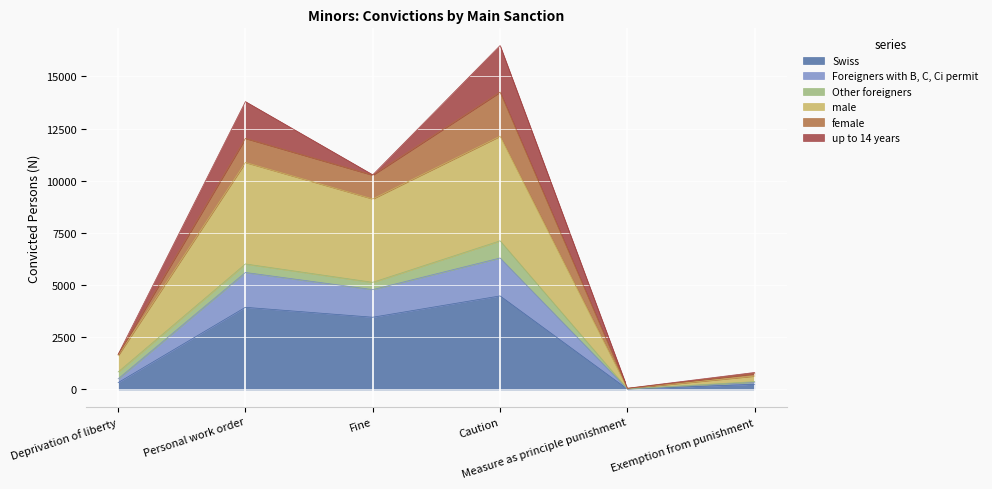

True or false: Foreigners with B, C, Ci permit and Swiss intersect in this chart.

False